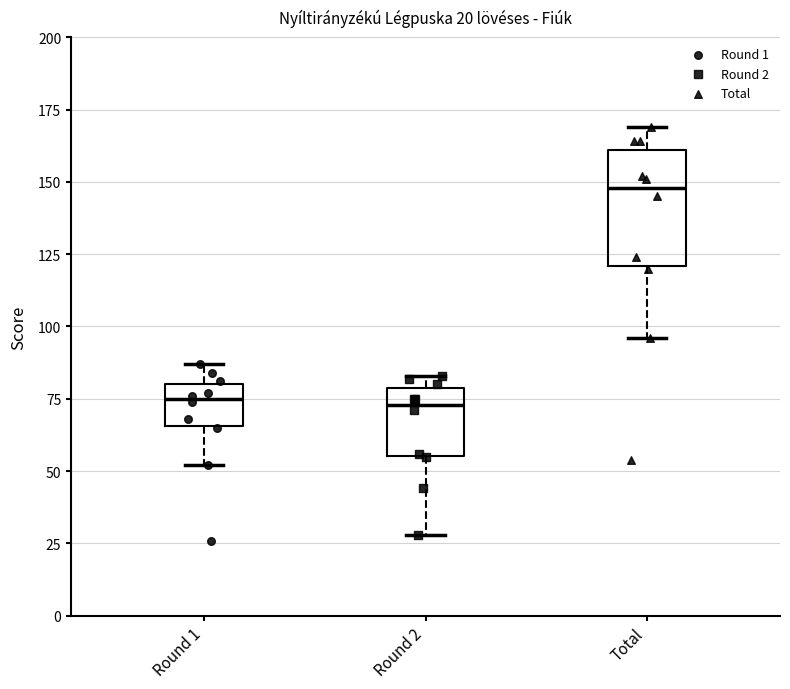

Which box is the tallest, from its lower edge to its upper edge?

Total